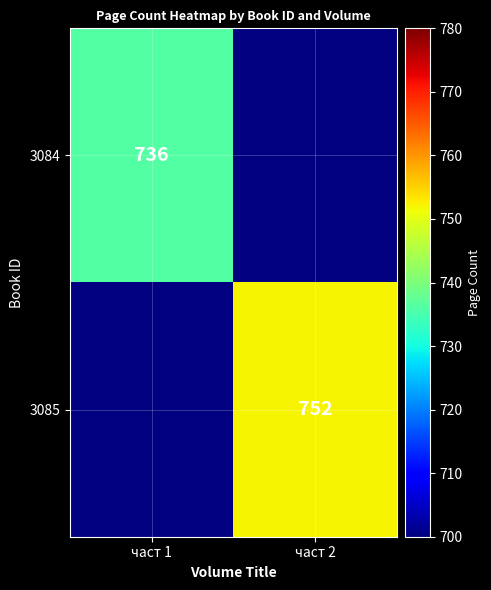

What is the total value across all series at част 2?

752